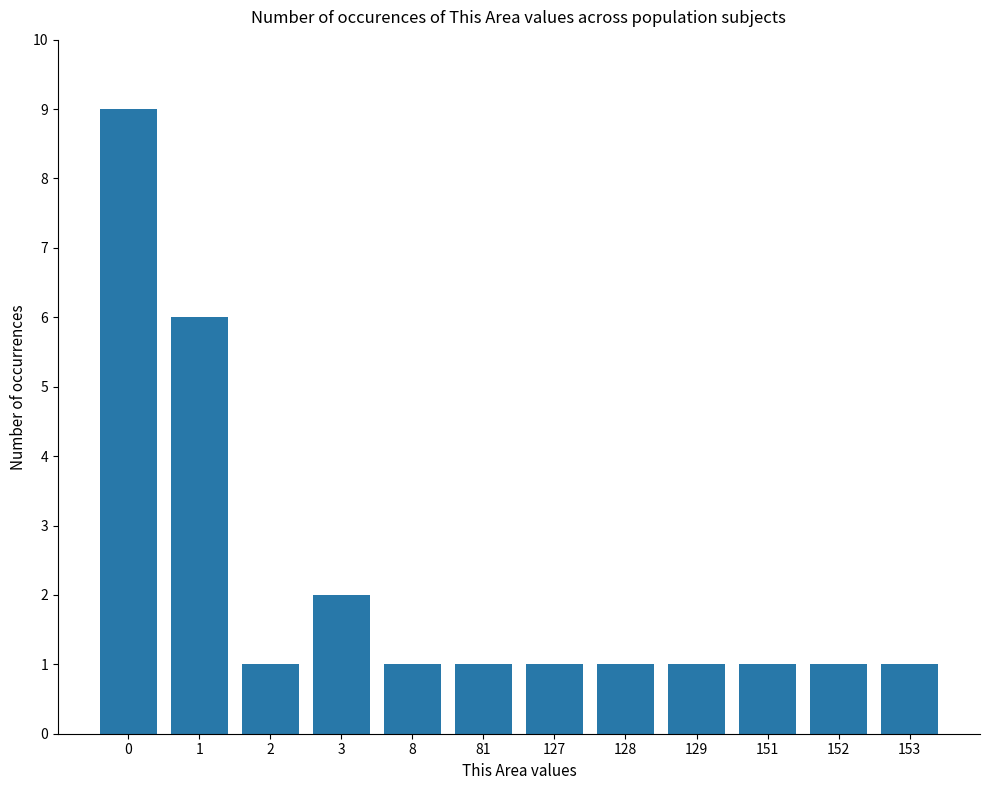

Reading left to right, extract all data points from this chart.

9	6	1	2	1	1	1	1	1	1	1	1